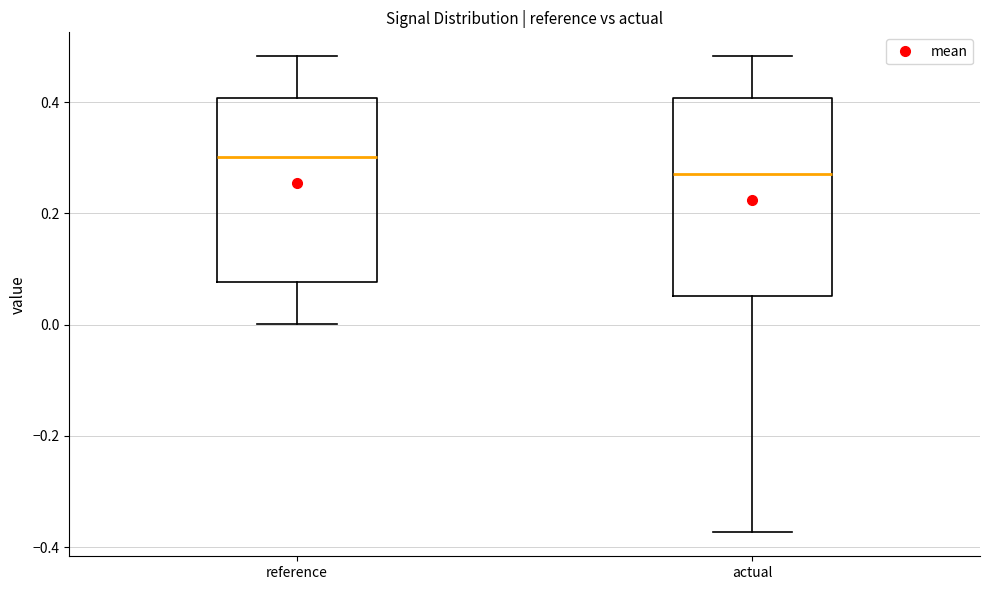

Reading left to right, transcribe this box plot: for each box, give where its median line is, the range the box spans, and where its two whiskers end, as read against the y-axis. The values are not printed on the chart, so give them approximately, as read against the axis.

reference: median 0.30, box 0.08 to 0.40, whiskers 0.00 to 0.48
actual: median 0.28, box 0.06 to 0.40, whiskers -0.38 to 0.48